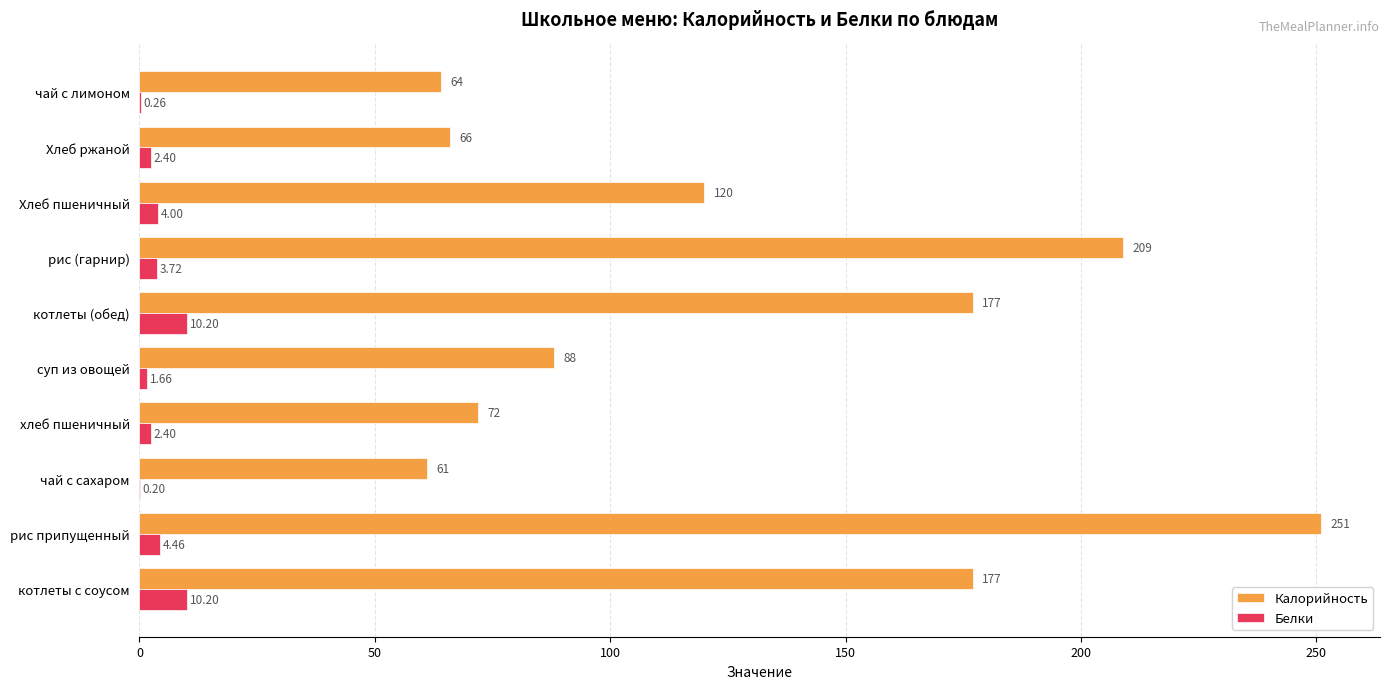

Between хлеб пшеничный and Хлеб ржаной, which series saw the biggest shift?

Калорийность